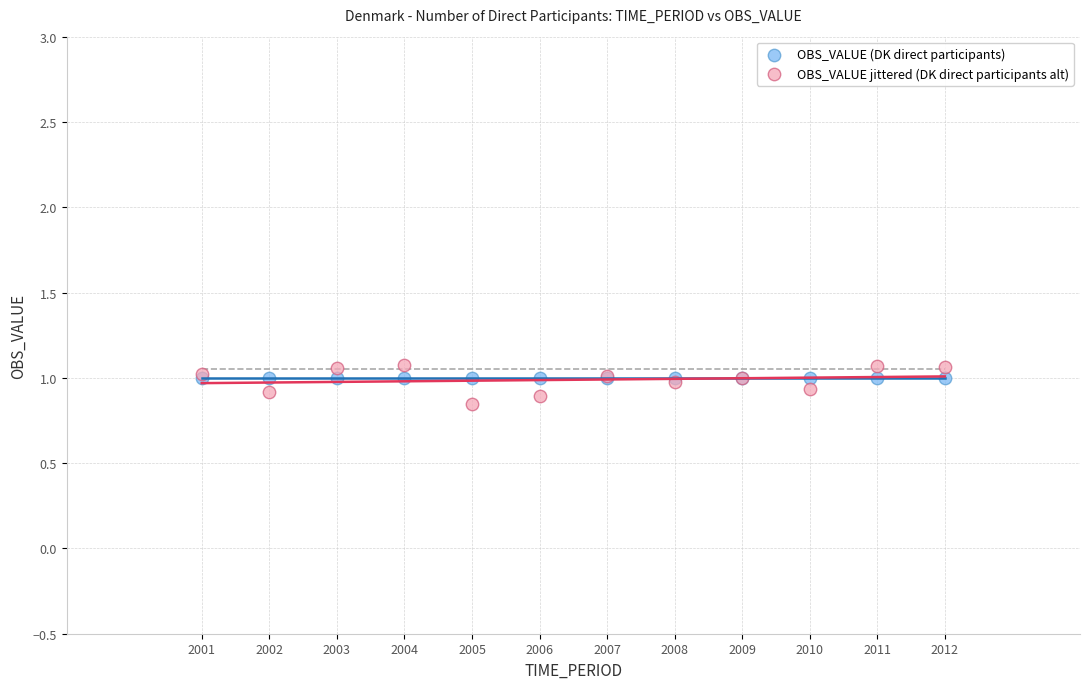

What are all the series names shown in the legend?

OBS_VALUE (DK direct participants), OBS_VALUE jittered (DK direct participants alt)